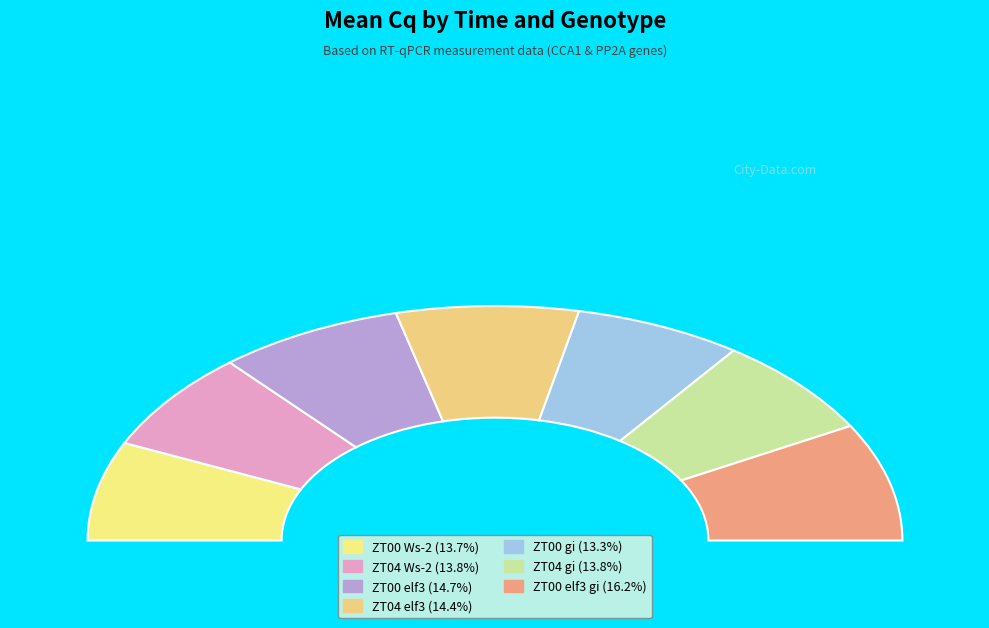

Between ZT00 elf3 gi and ZT04 elf3, which is larger?

ZT00 elf3 gi